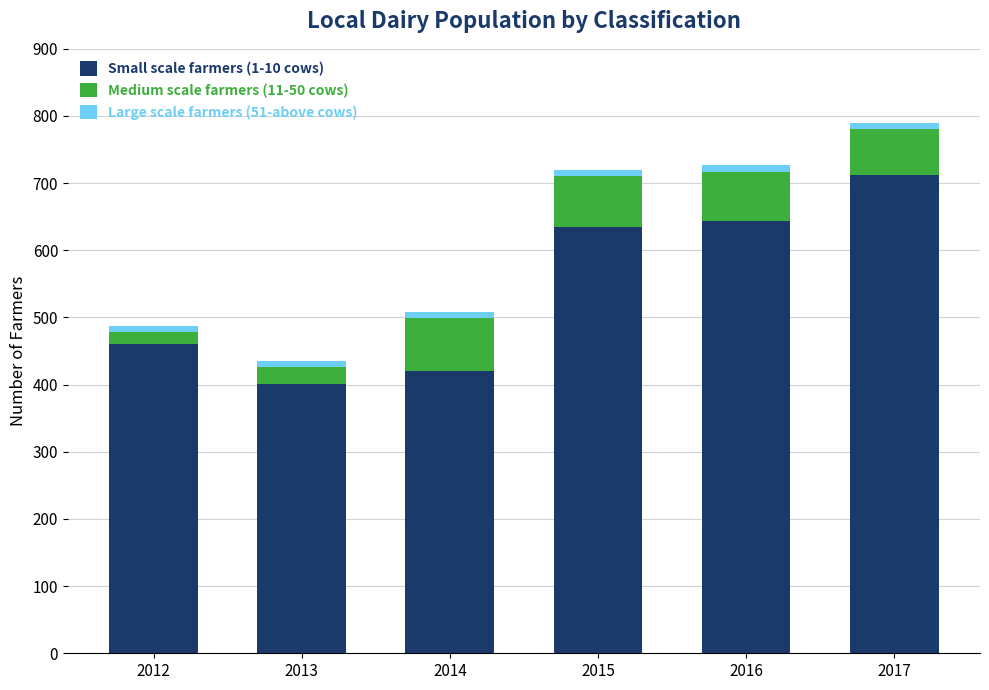

What is the sum of the Small scale farmers (1-10 cows) values at 2017 and 2015?

1347